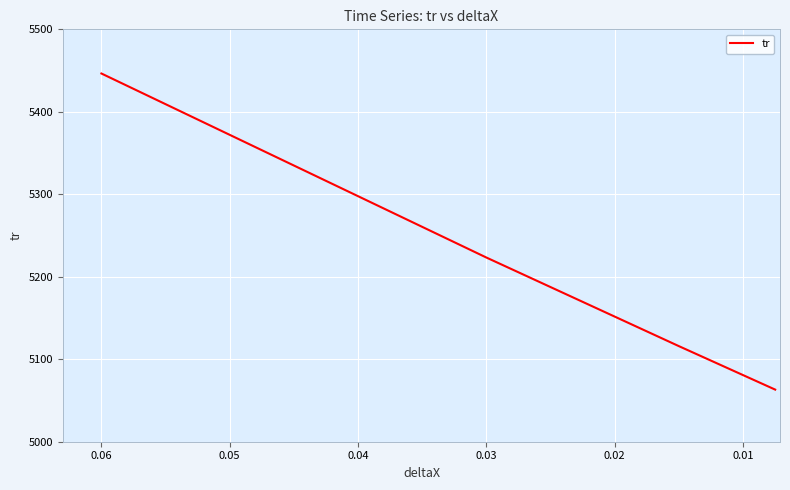

True or false: the data shows 2277.1 at 0.03.

False